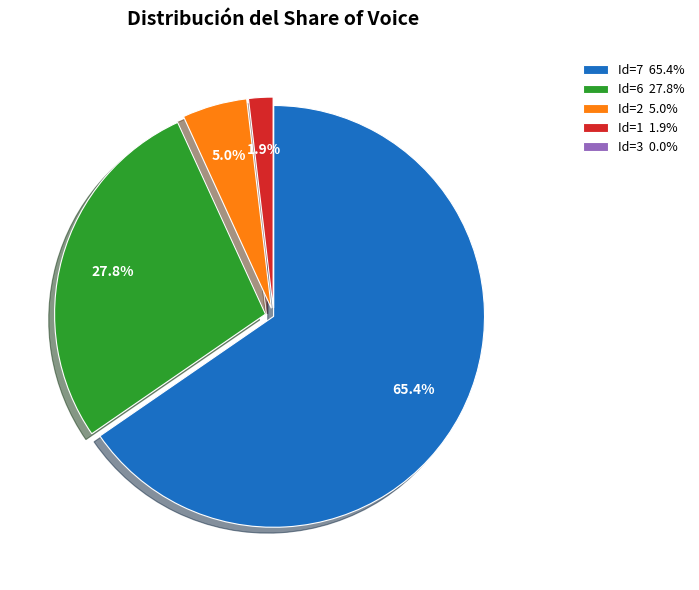

Does any single category account for the majority?

Yes